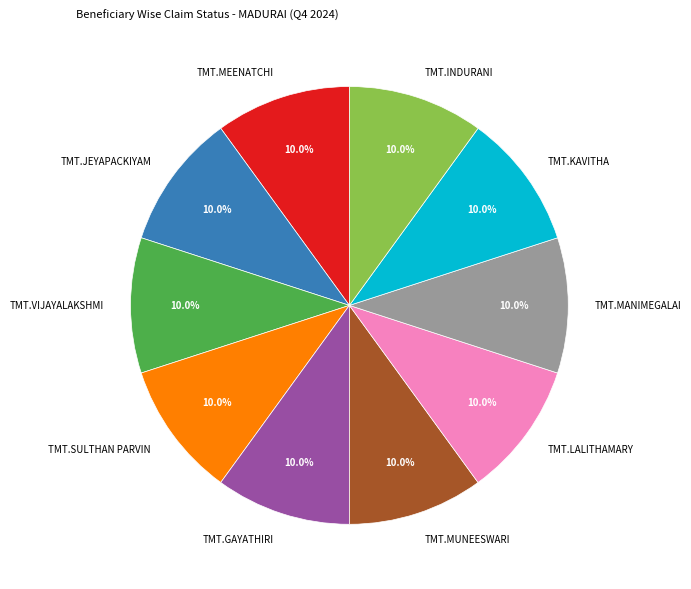

Approximately how many times larger is the value at TMT.MEENATCHI compared to TMT.GAYATHIRI?

1.0